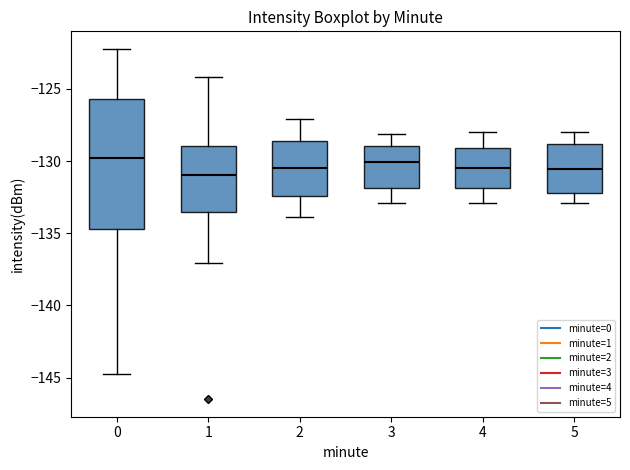

Which box is the tallest, from its lower edge to its upper edge?

0